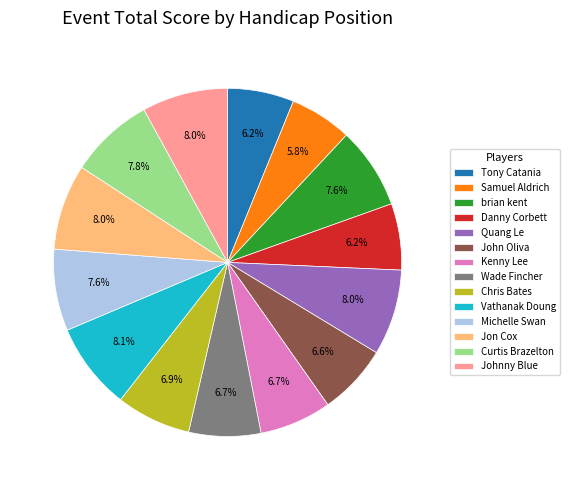

Is Jon Cox the majority of the pie?

No